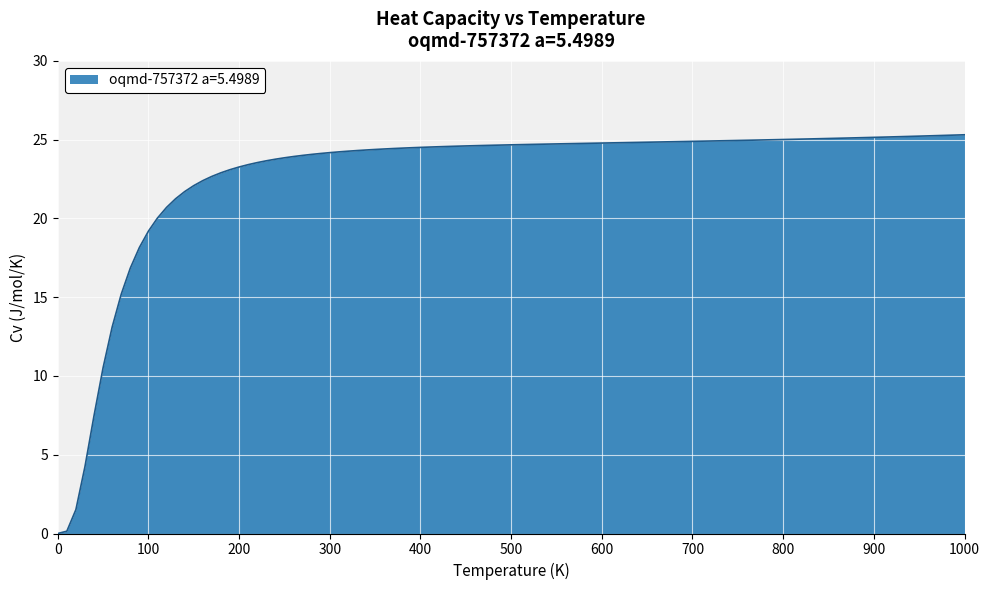

What is the greatest value displayed?

25.3